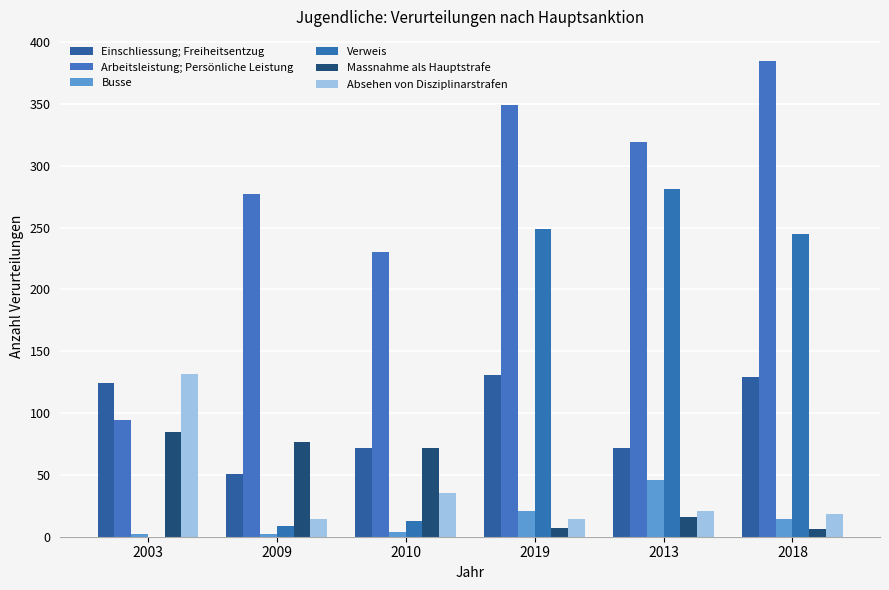

At how many categories does at least one series exceed 51?

6